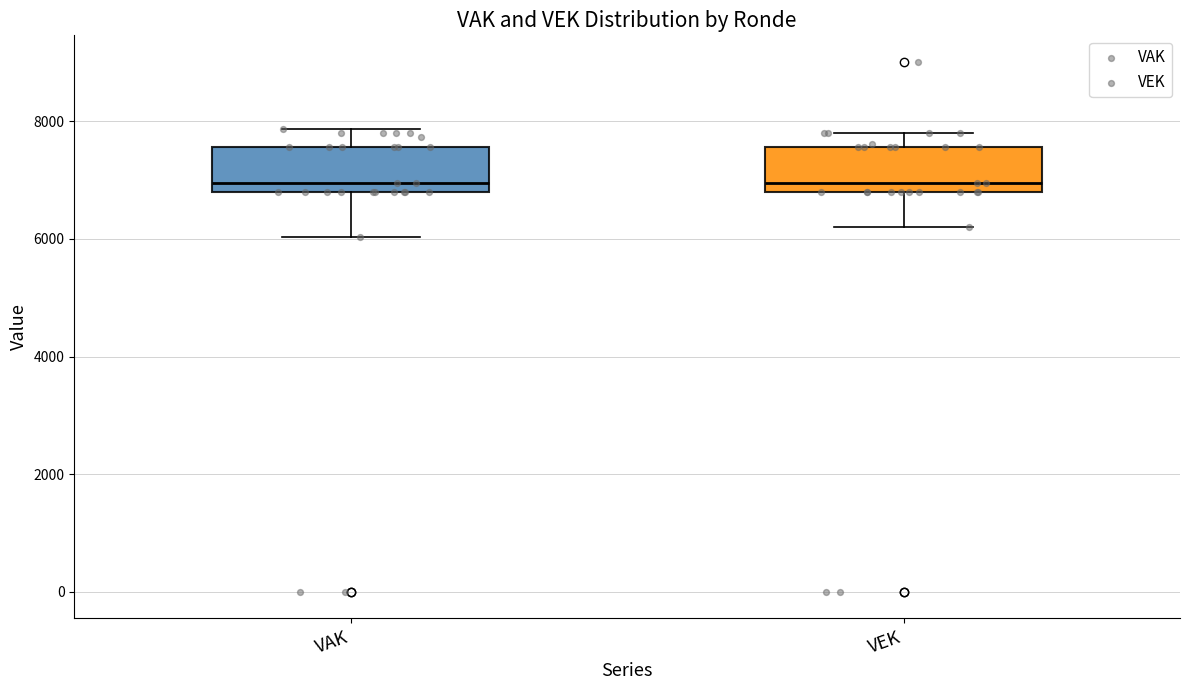

Reading left to right, read every box against the y-axis: the position of its median line, the range the box covers, and the ends of its whiskers. The values are not printed on the chart, so give them approximately, as read against the axis.

VAK: median 7000, box 6800 to 7600, whiskers 6000 to 7800
VEK: median 7000, box 6800 to 7600, whiskers 6200 to 7800